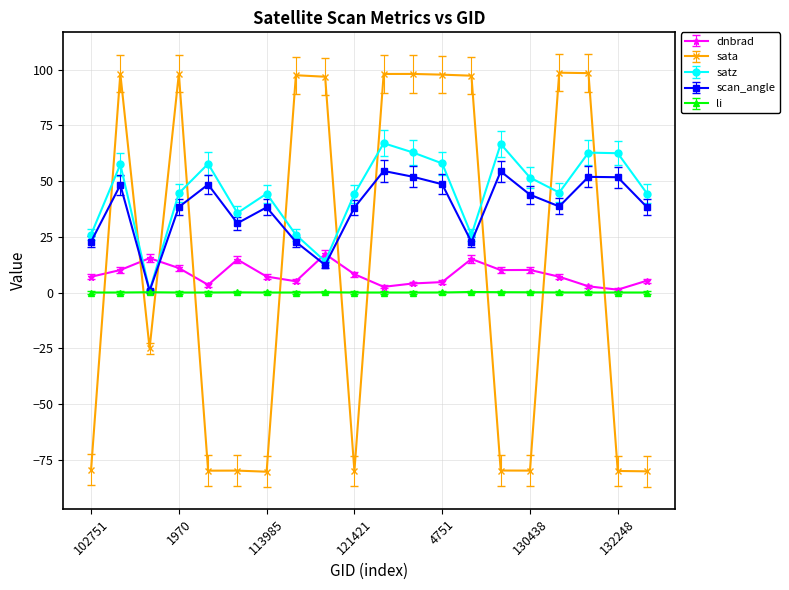

In sata, how many points are lower than both neighbors (excluding endpoints)?

5